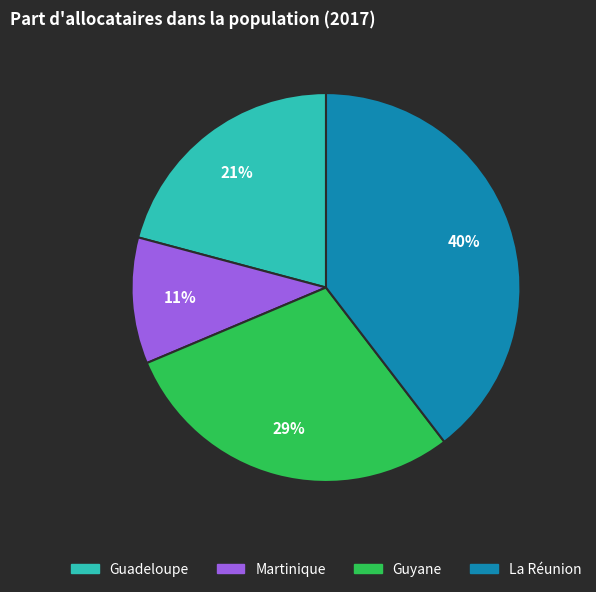

Is there any slice that represents more than half of the pie?

No